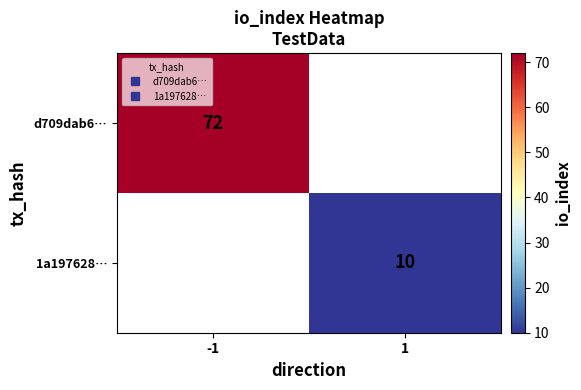

What is the minimum value shown in the chart?

10.0